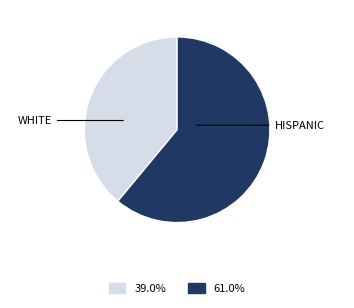

Is there a majority slice in this chart?

Yes